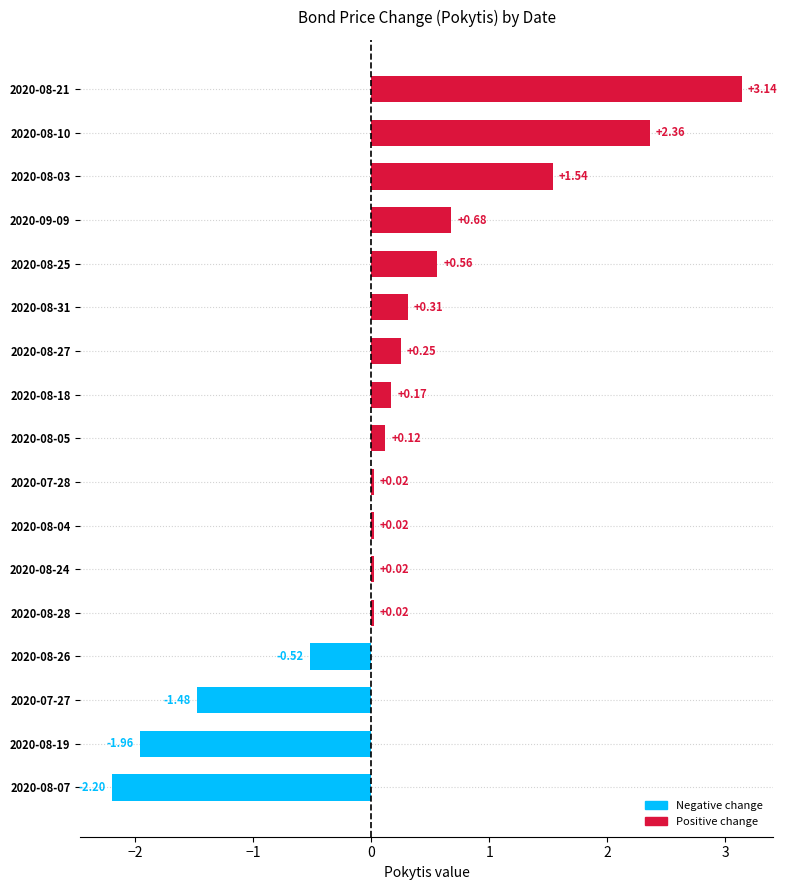

What is the sum of the values at 2020-08-07 and 2020-08-21?

0.9